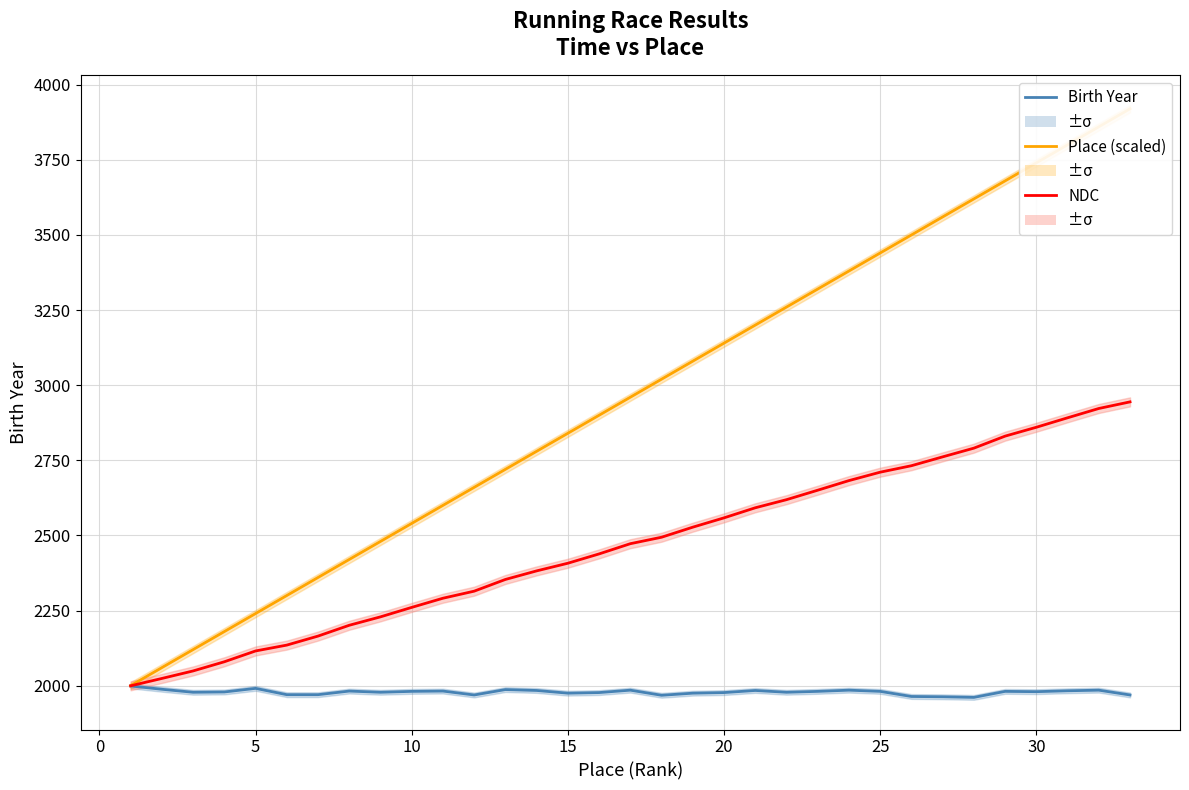

What is the average value of the NDC series?

2469.2